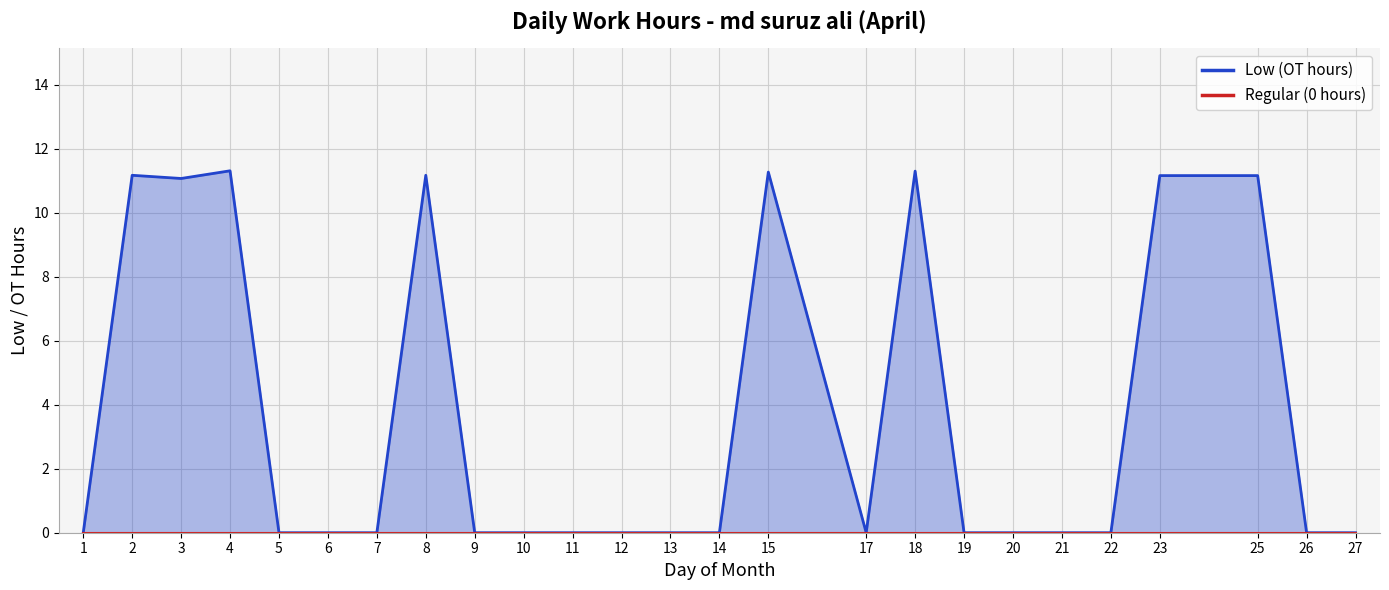

At 26, list the series in order from smallest to largest.

Low (OT hours) line, Regular (0 hours) line